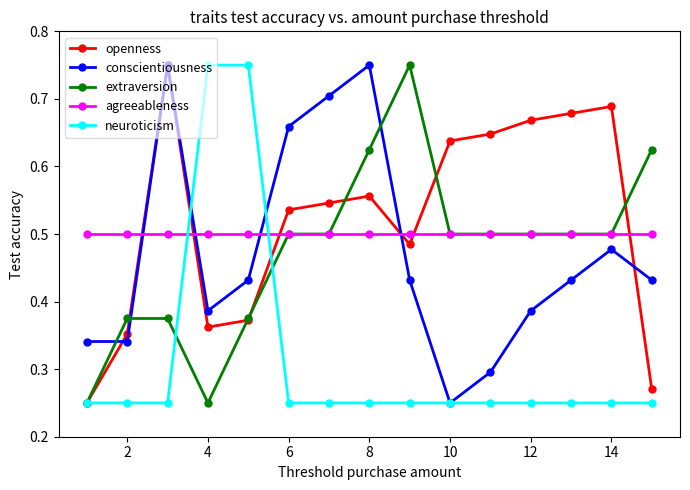

At how many categories does at least one series exceed 0?

15